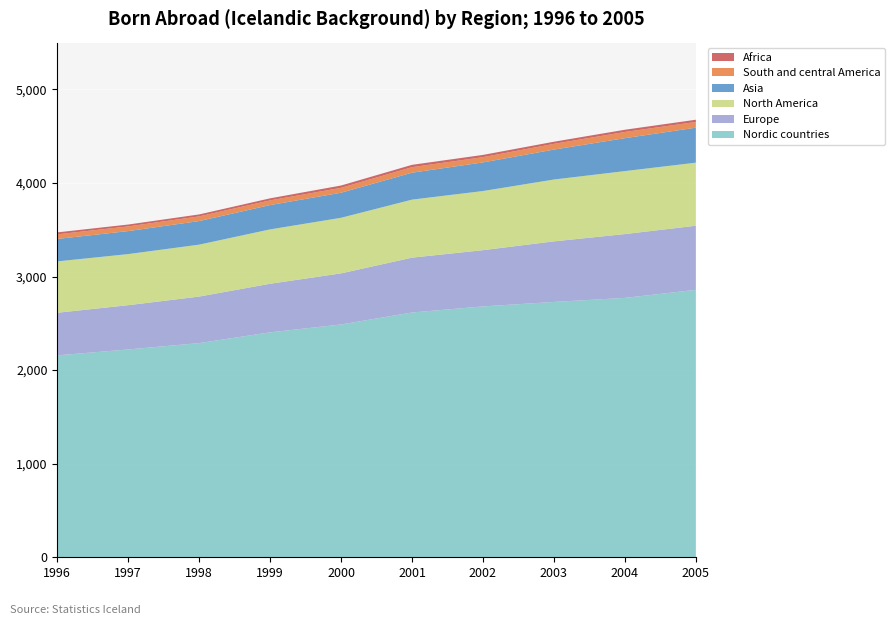

Reading right to left, transcribe all the data shown in this chart.

Nordic countries: 2858	2772	2729	2681	2616	2488	2404	2289	2221	2158
Europe: 685	682	647	601	586	546	519	497	473	455
North America: 674	673	661	632	620	594	581	555	546	549
Asia: 374	352	320	306	288	268	260	252	246	240
South and central America: 61	66	61	56	59	52	50	50	50	49
Africa: 24	24	23	24	25	25	22	21	20	21